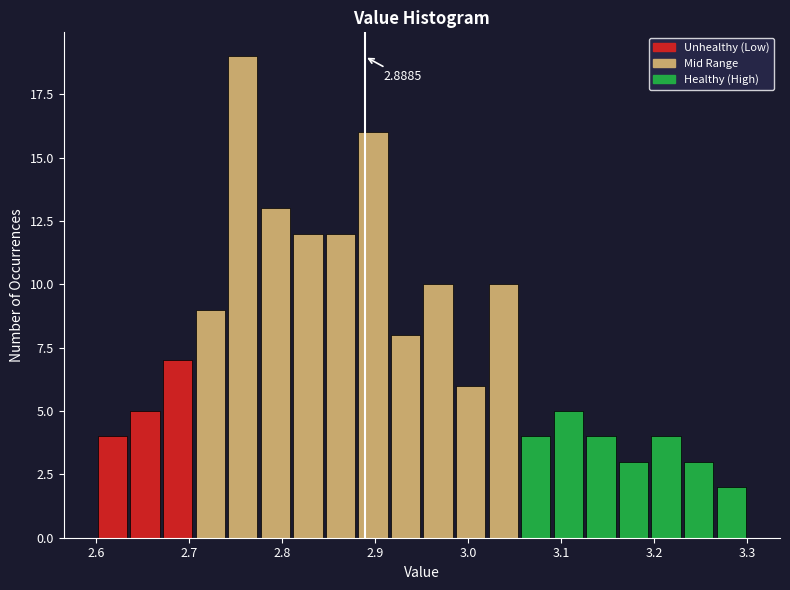

Read against the x-axis, roughly where is the centre of the tallest bar?

2.76